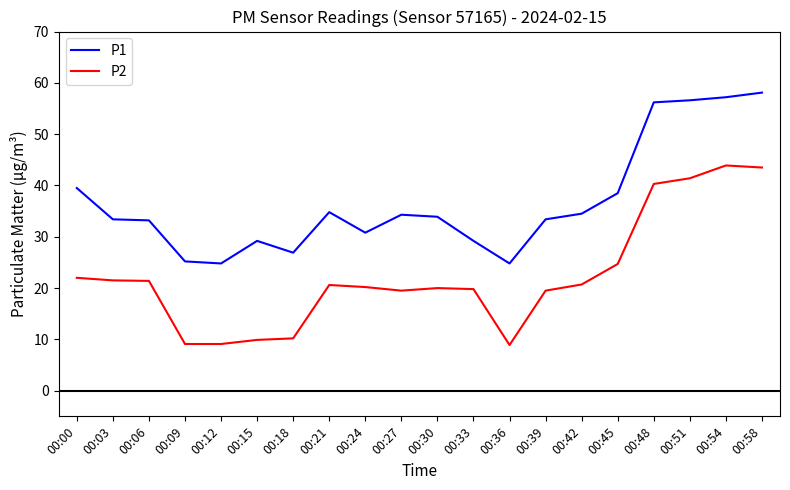

Is it true that P2 equals 9.3 at 00:24?

False